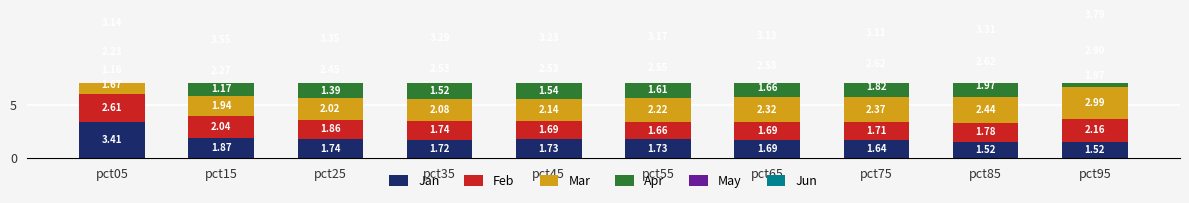

How many bars are there in each group?

6